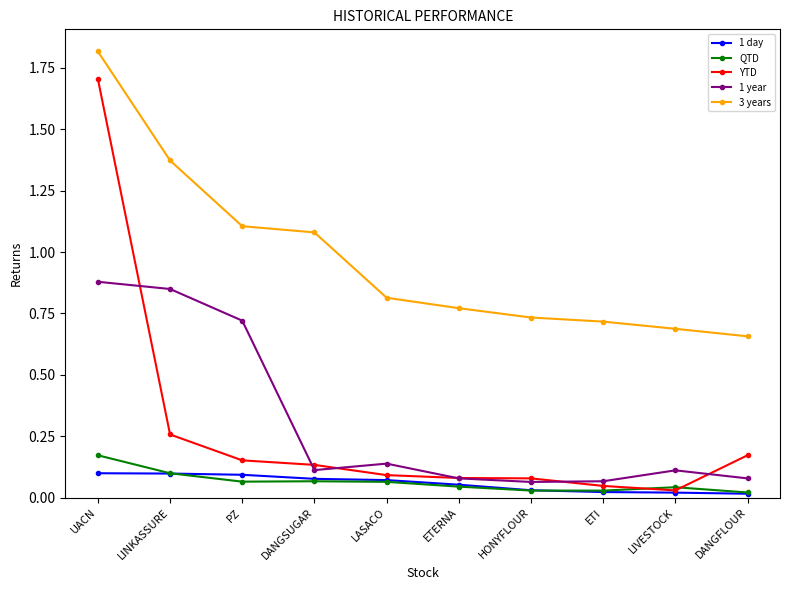

How many lines are shown in the chart?

5